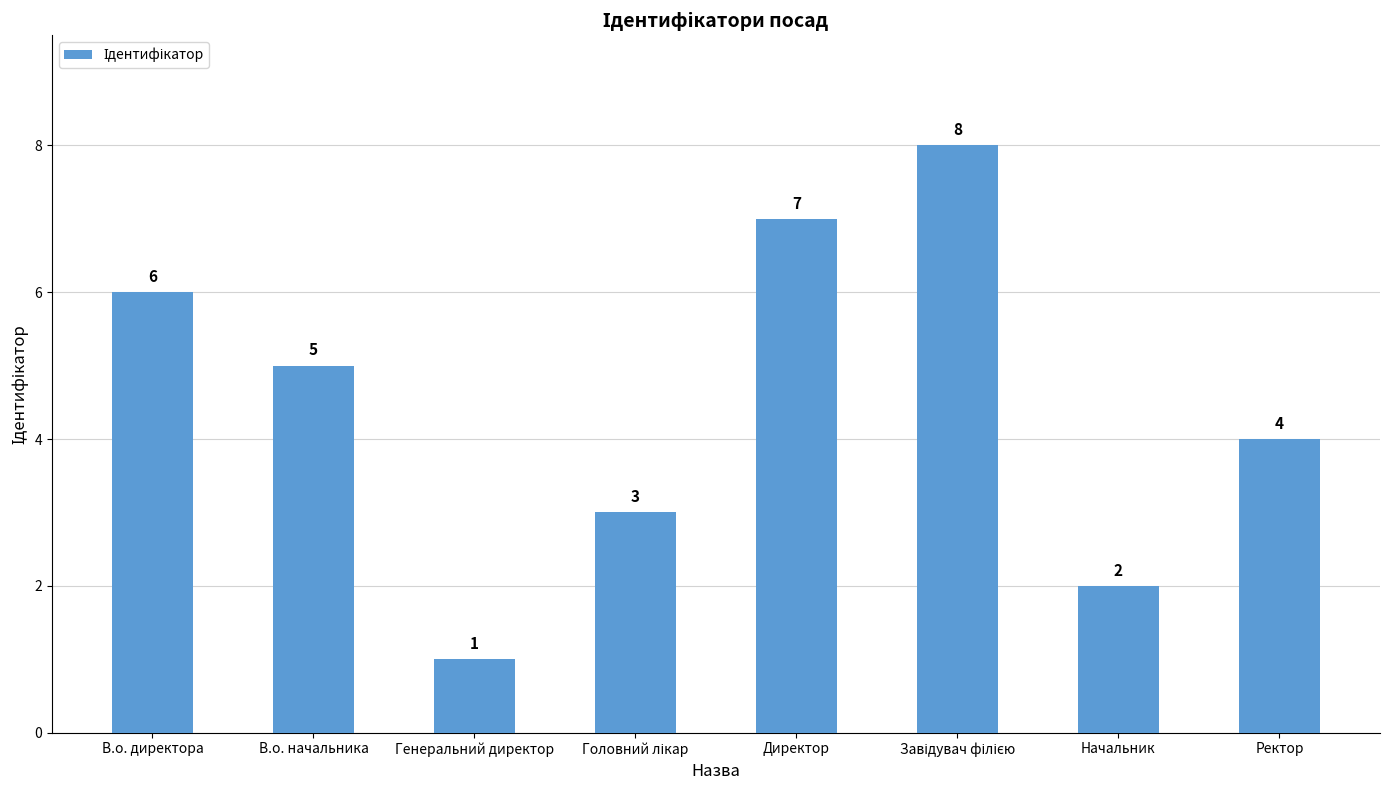

At which label is the value closest to 4?

Ректор